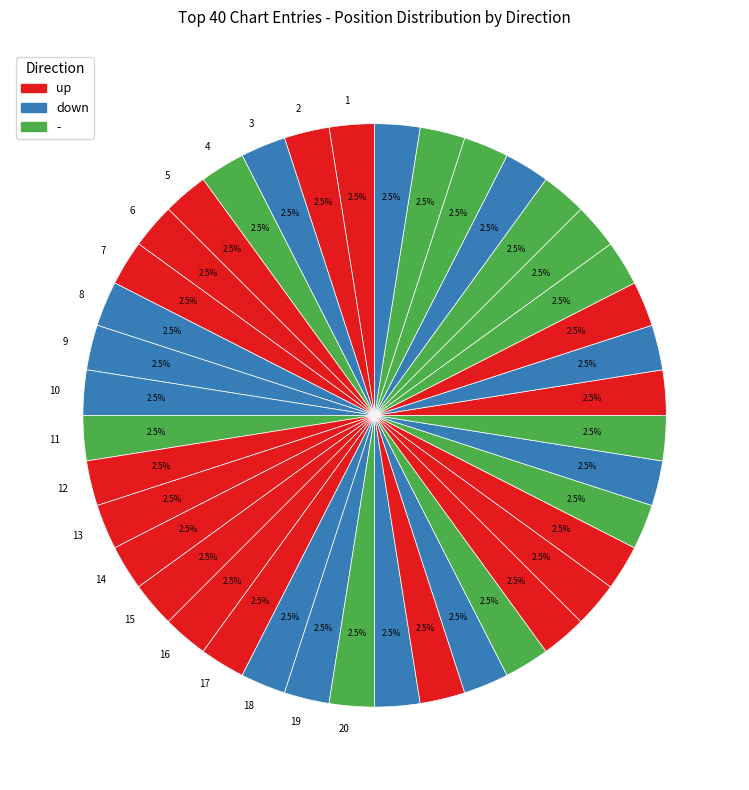

Is there any slice that represents more than half of the pie?

No